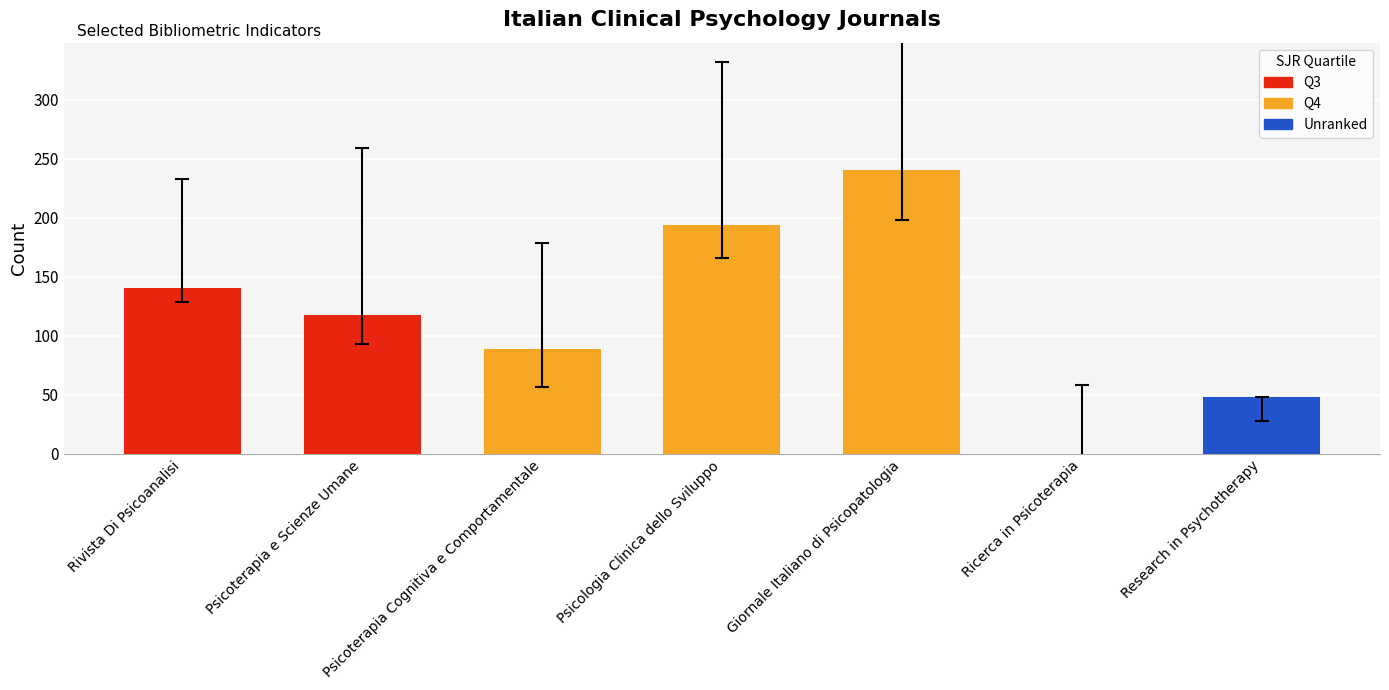

Between Rivista Di Psicoanalisi and Giornale Italiano di Psicopatologia, which is larger?

Giornale Italiano di Psicopatologia